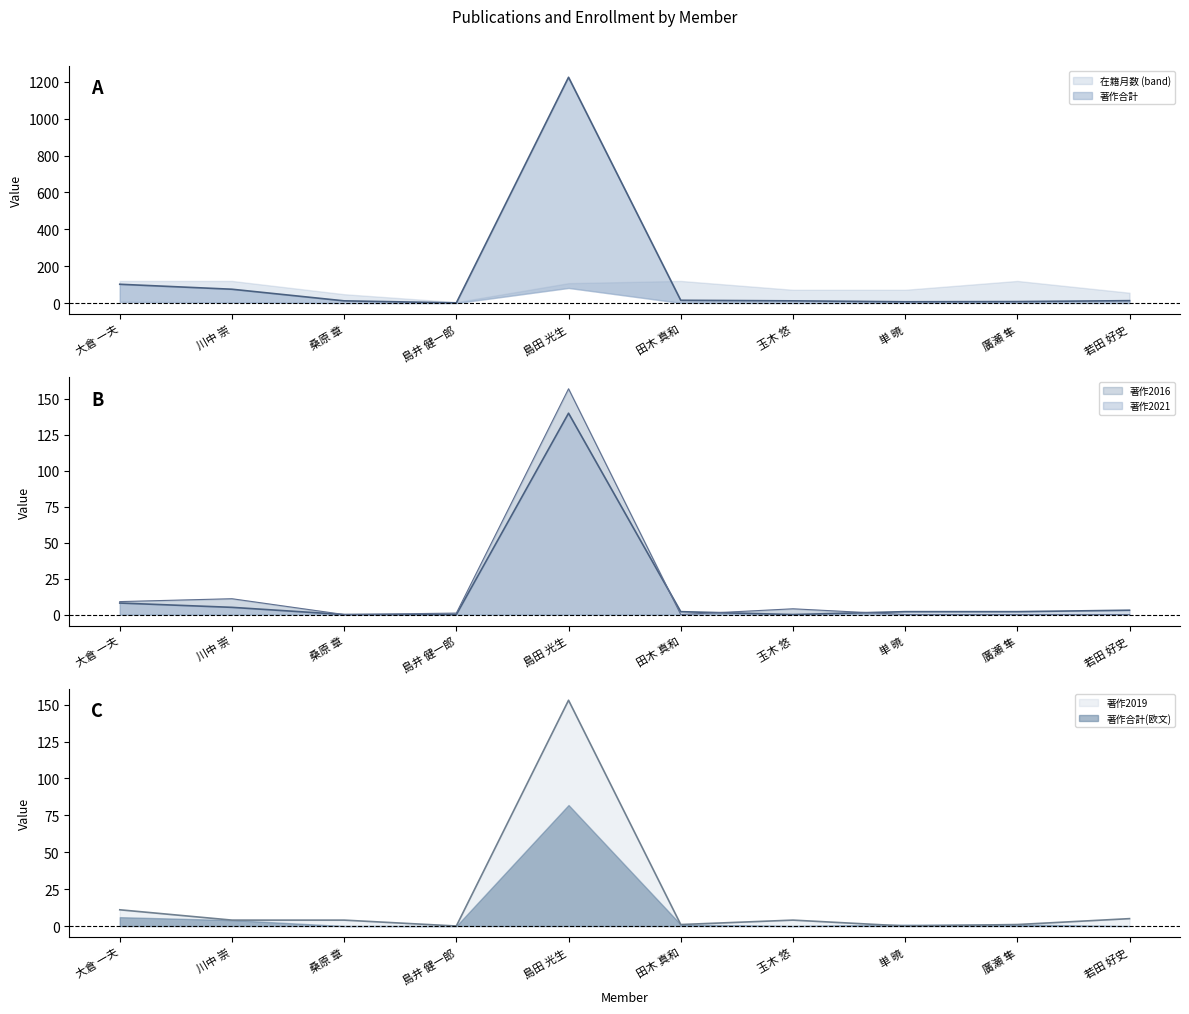

How many intersections are there between 著作合計(欧文) and 著作2021?

6